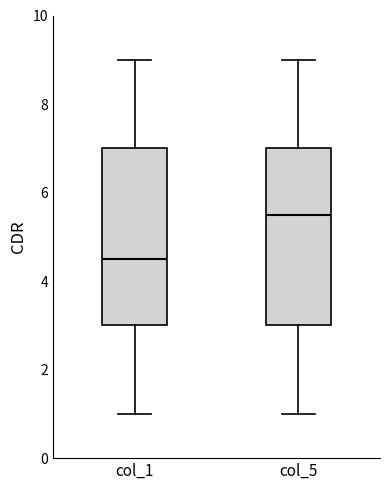

Reading left to right, transcribe this box plot: for each box, give where its median line is, the range the box spans, and where its two whiskers end, as read against the y-axis. The values are not printed on the chart, so give them approximately, as read against the axis.

col_1: median 4.6, box 3.0 to 7.0, whiskers 1.0 to 9.0
col_5: median 5.6, box 3.0 to 7.0, whiskers 1.0 to 9.0